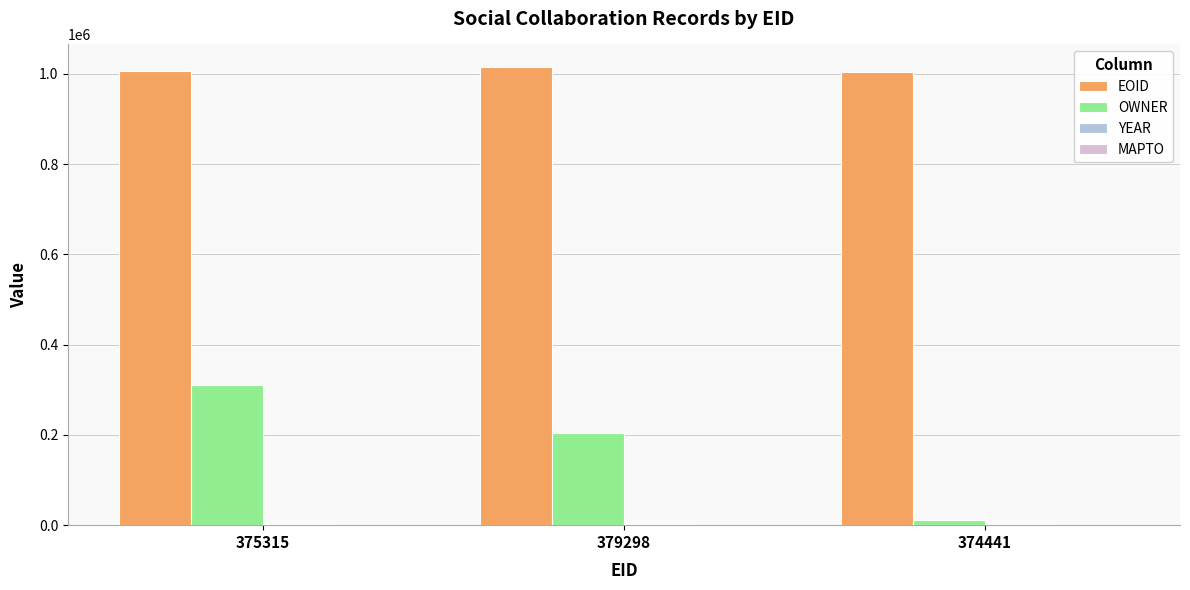

At which category is the sum across all series the highest?

375315